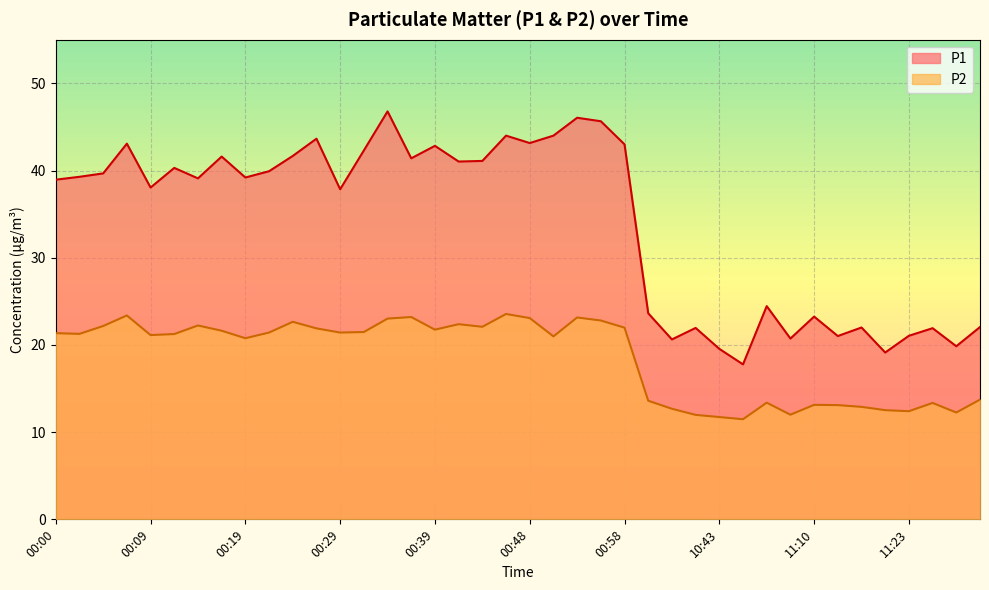

List the series in order of their overall mean, lowest first.

P2, P1